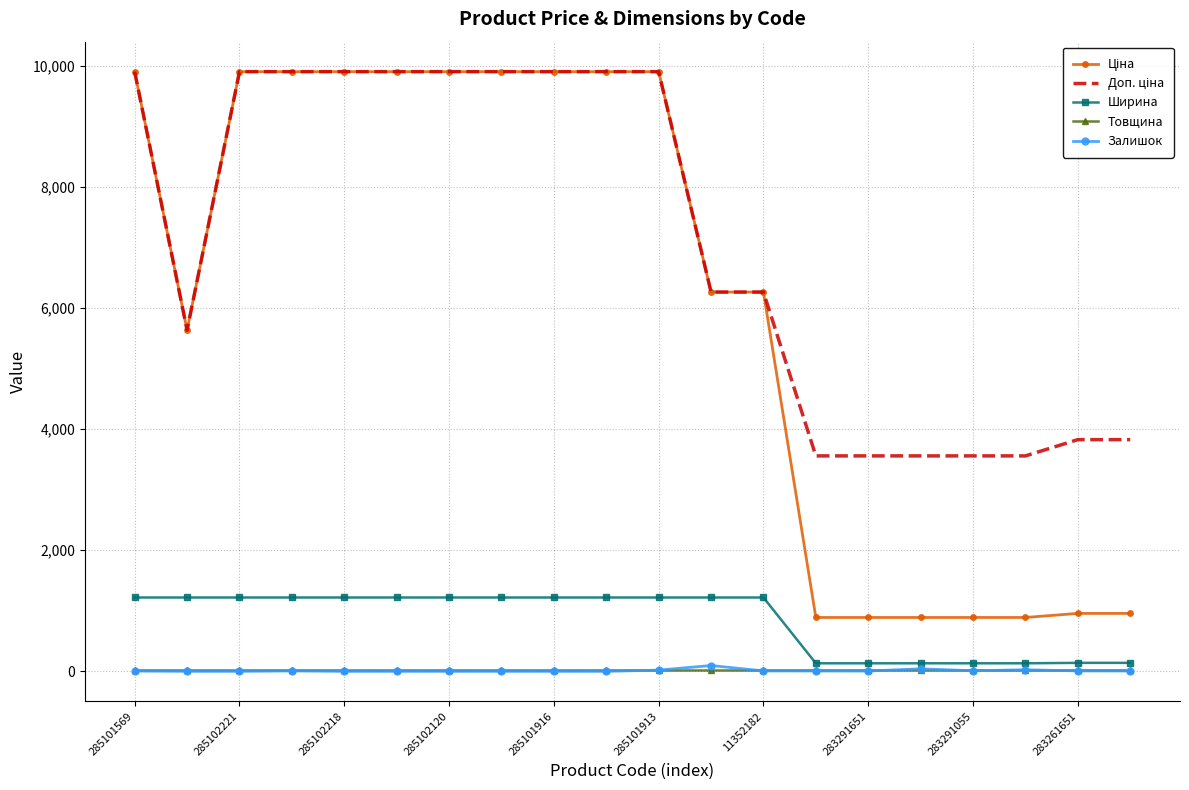

Which series has the largest total across all categories?

Доп. ціна